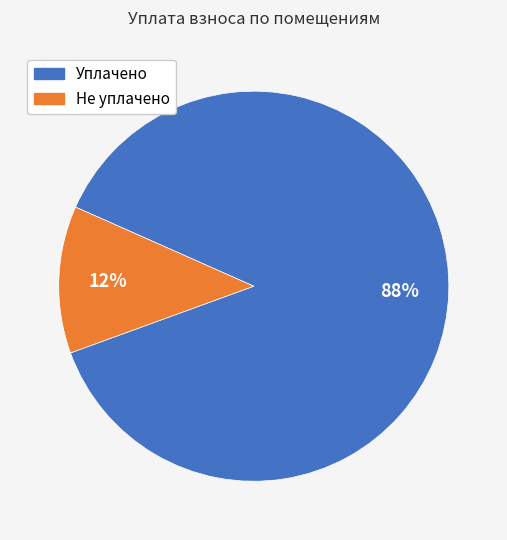

Does any single category account for the majority?

Yes